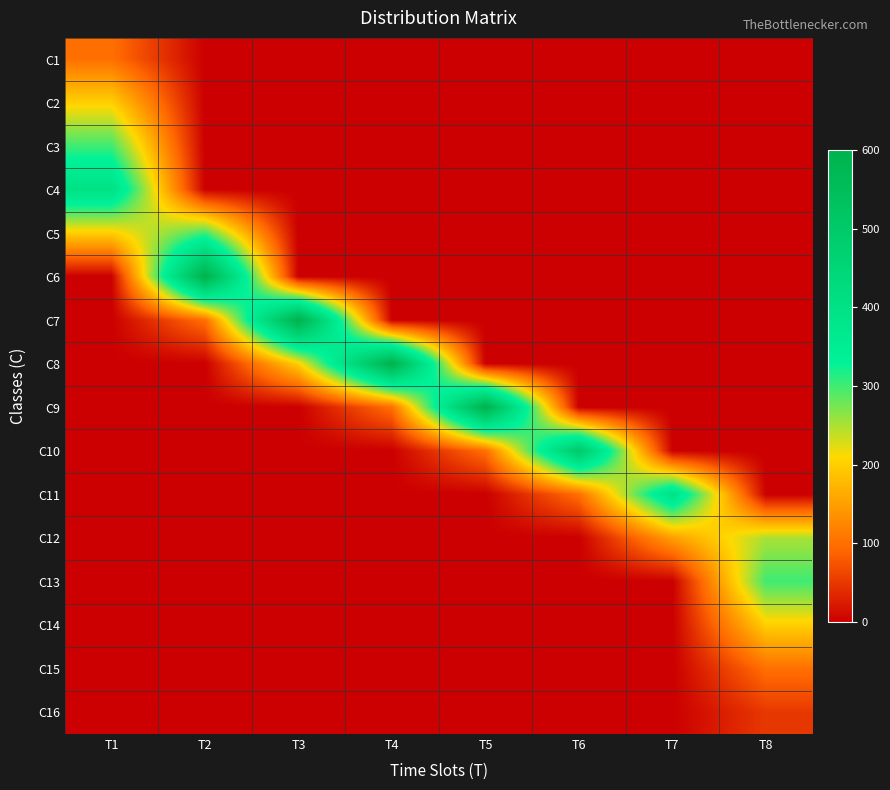

List the series in order of their peak value, lowest first.

C16, C1, C15, C2, C14, C12, C3, C5, C13, C4, C11, C10, C6, C7, C8, C9